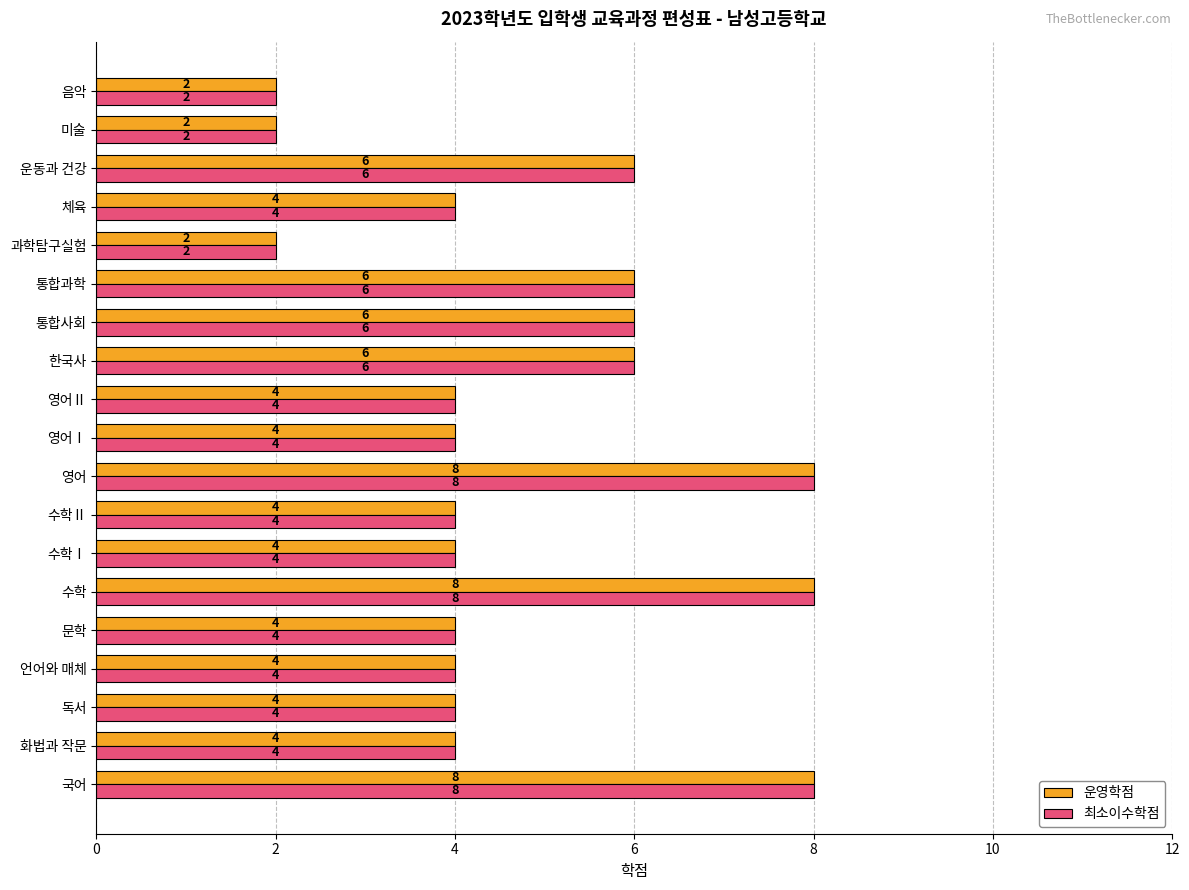

Read the 운영학점 value at 국어.

8